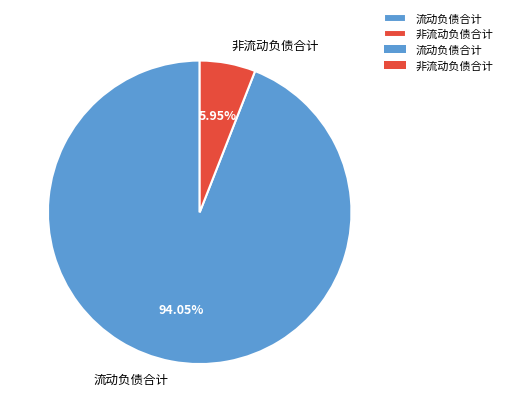

Combined, what portion of the pie is 流动负债合计 and 非流动负债合计?

100.0%